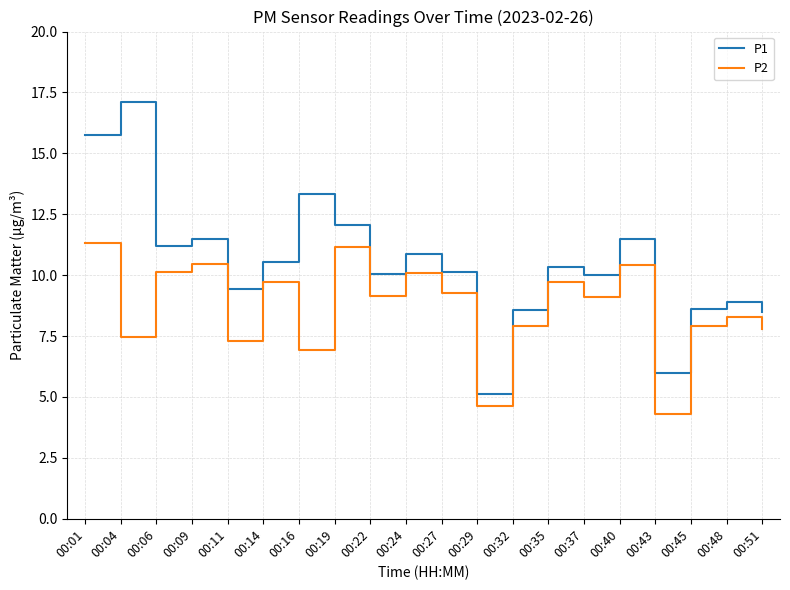

Is it true that P1 equals 10.1 at 00:22?

True